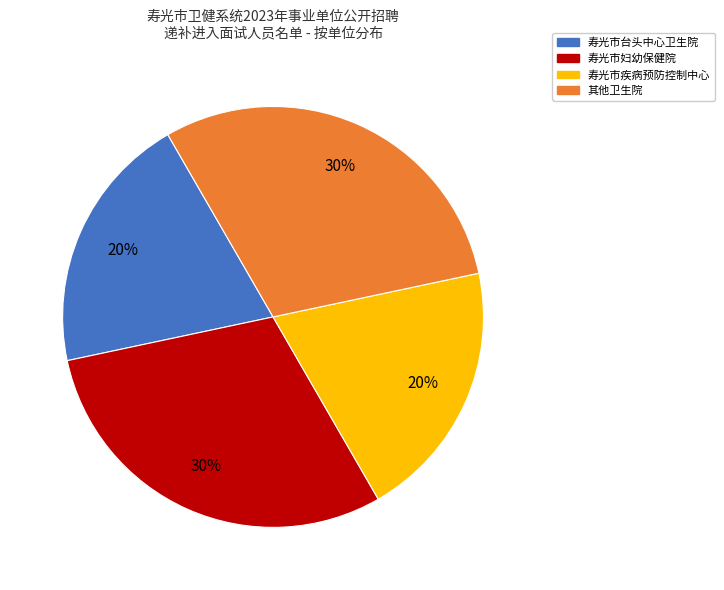

To the nearest percent, what is the average slice percentage?

25%